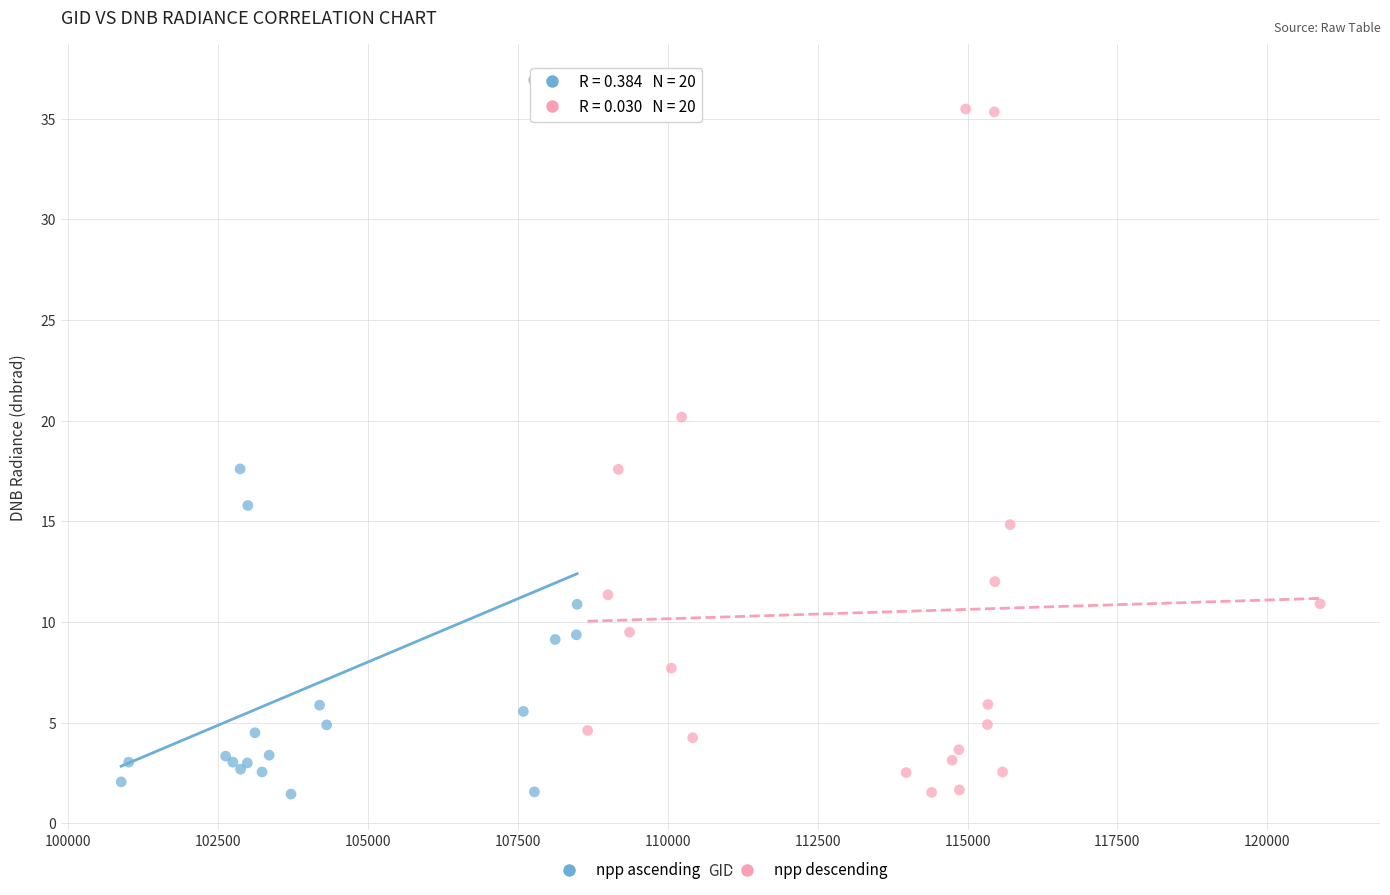

Which series has the largest Y range (max minus min)?

npp ascending